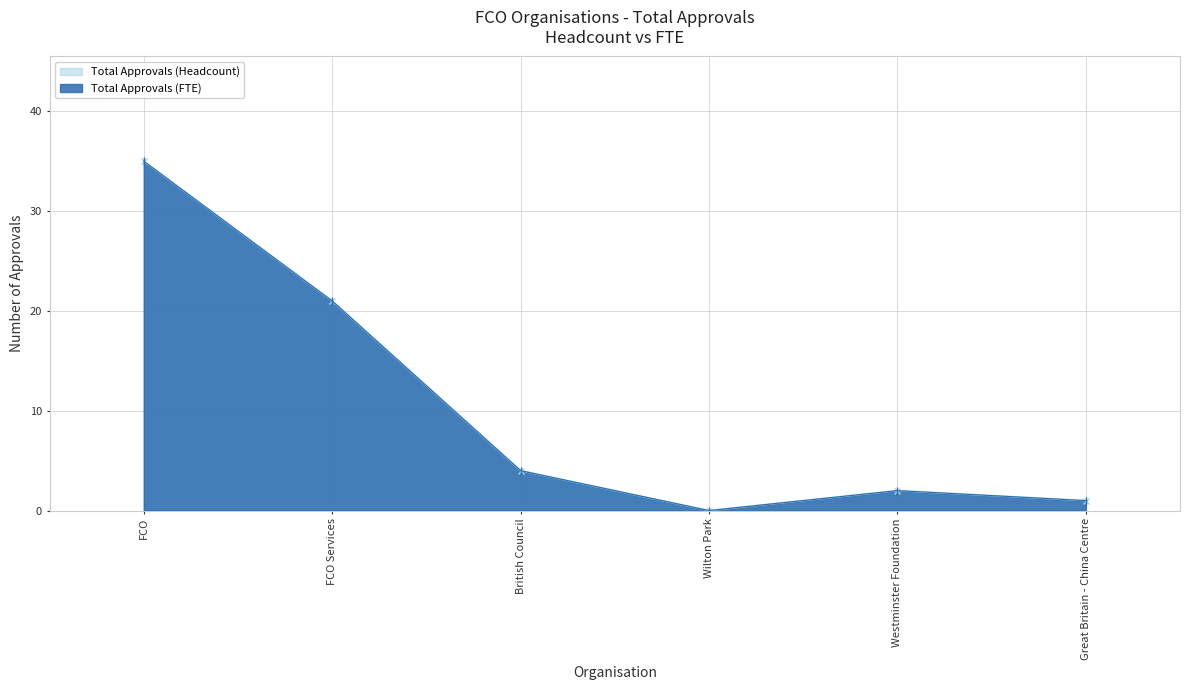

In Total Approvals (Headcount), how many points are higher than both neighbors (excluding endpoints)?

1